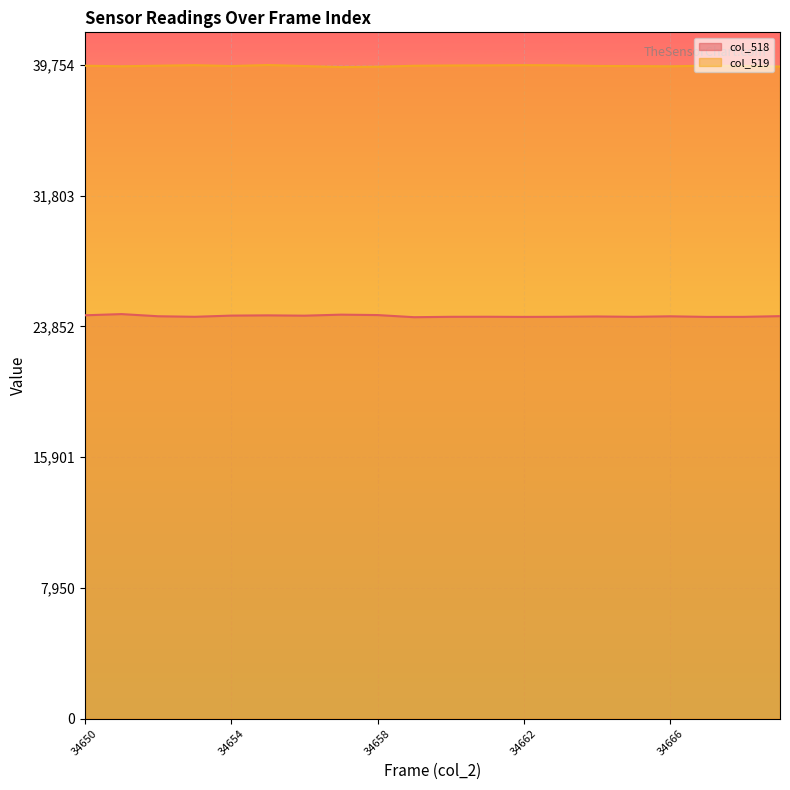

What is the maximum value shown in the chart?

39754